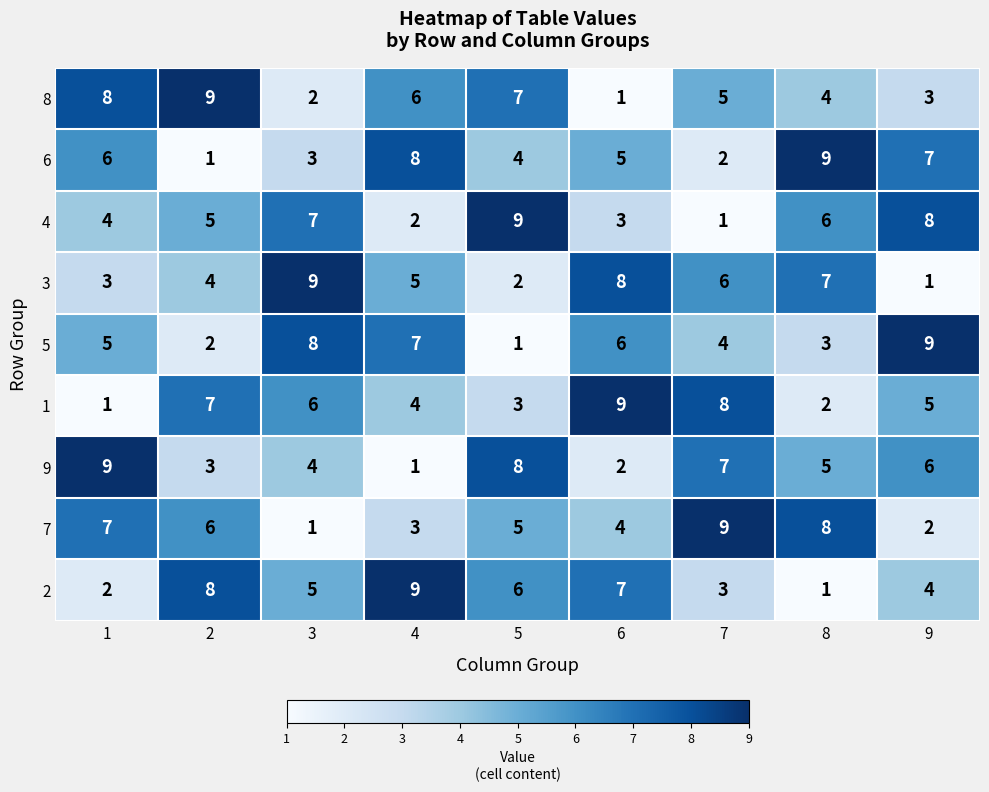

What is the total value across all series at 8?

45